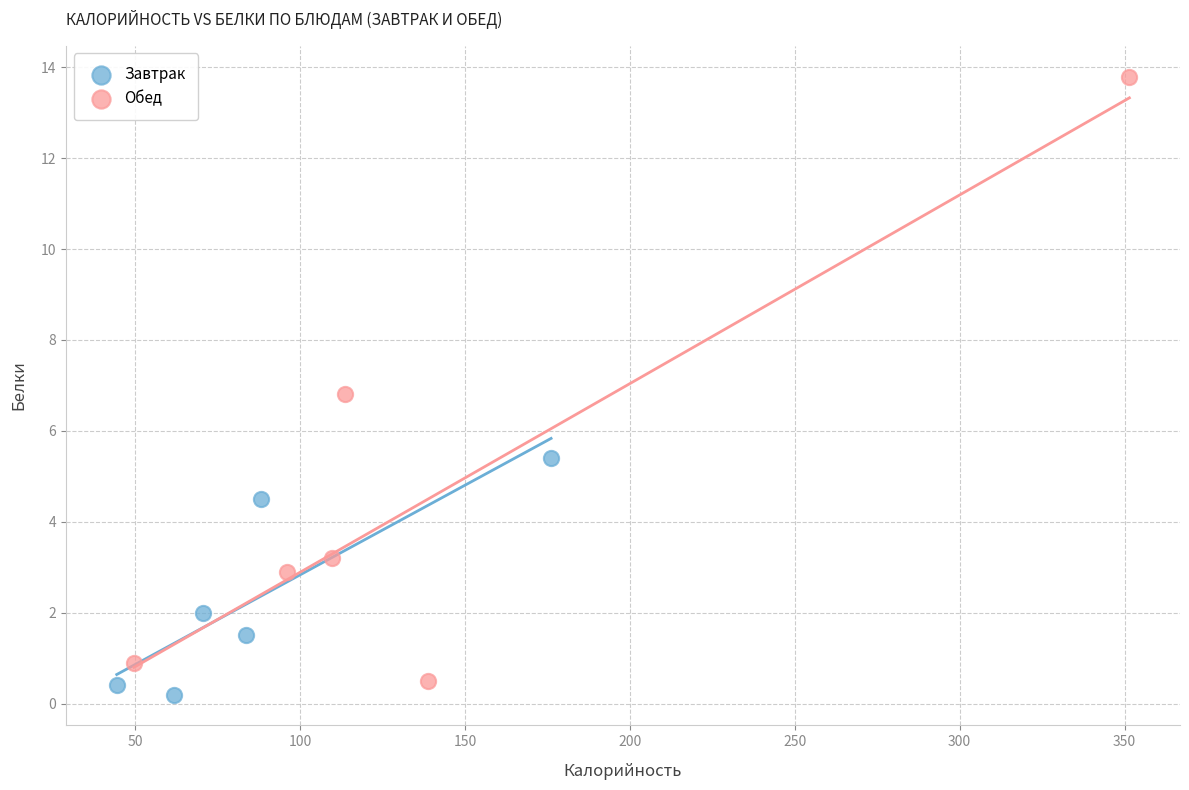

Which series reaches the maximum Y coordinate?

Обед